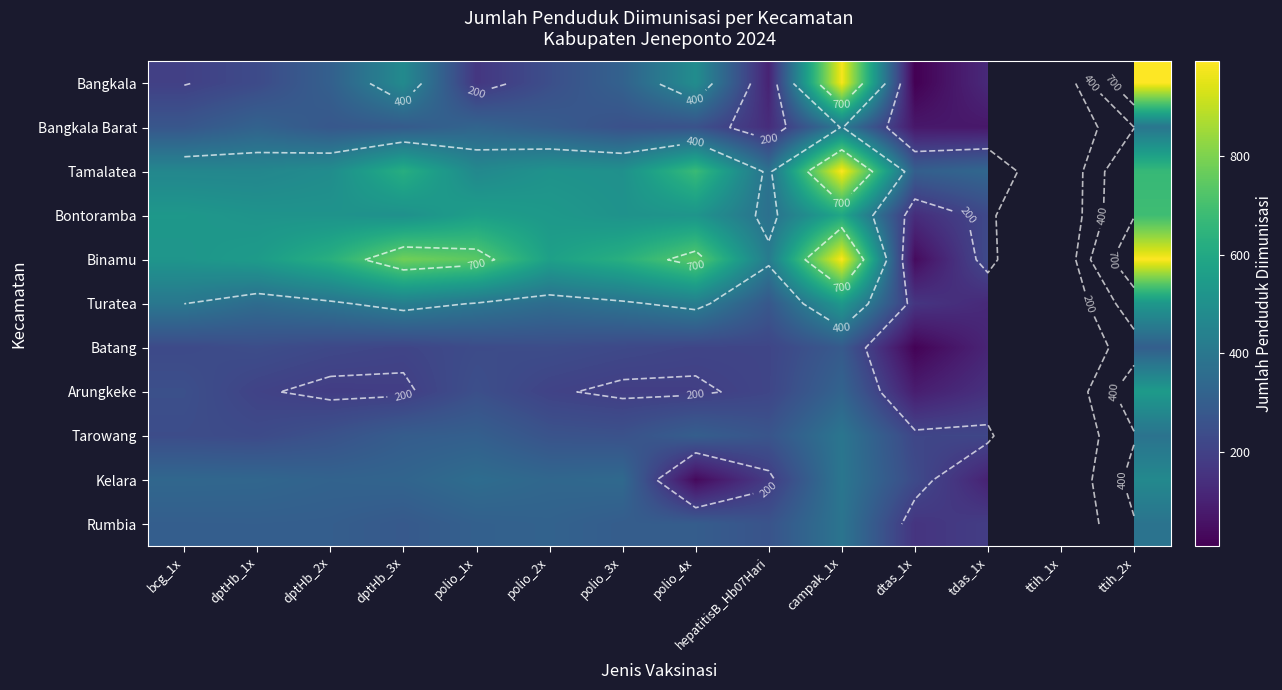

What is the smallest value displayed?

10.0